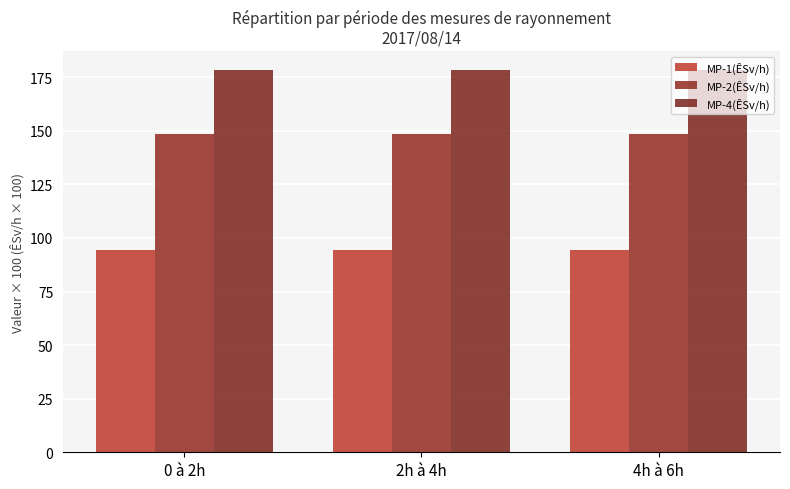

Rank the categories by MP-4(ÊSv/h) value from lowest to highest.

0 à 2h, 2h à 4h, 4h à 6h